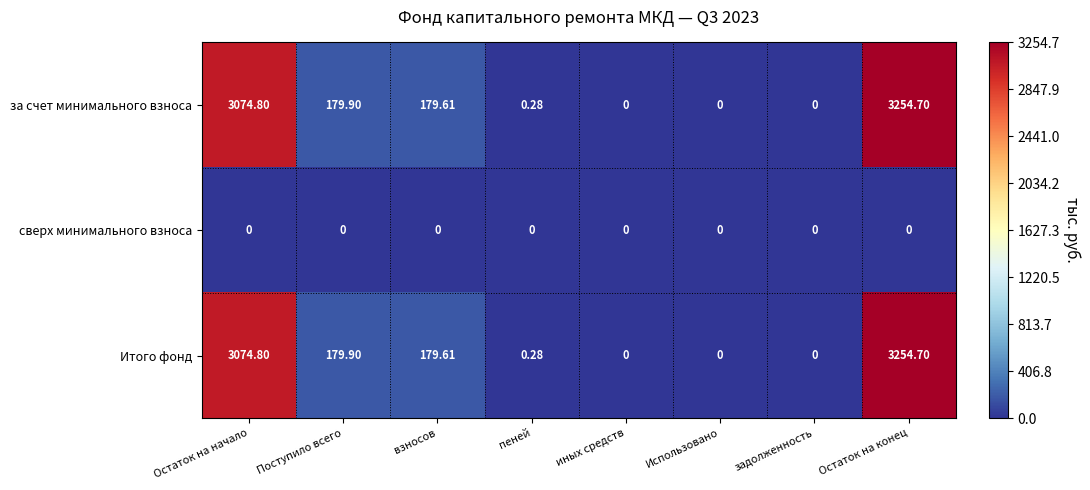

Count the number of categories in the chart.

8